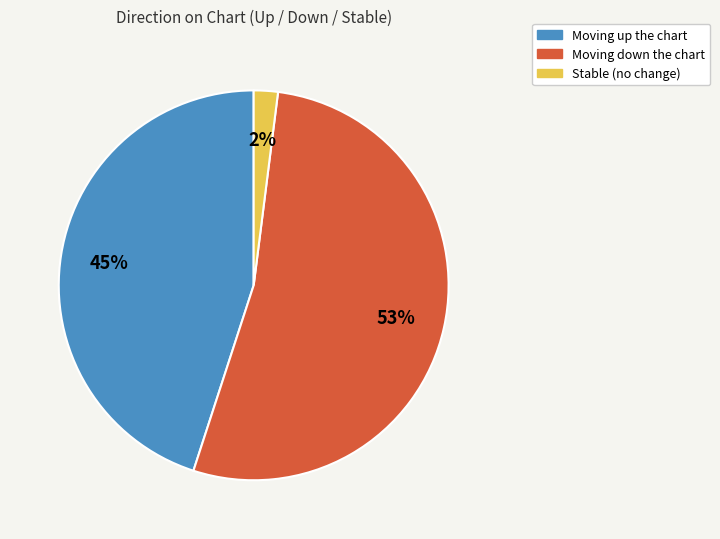

Does any single category account for the majority?

Yes